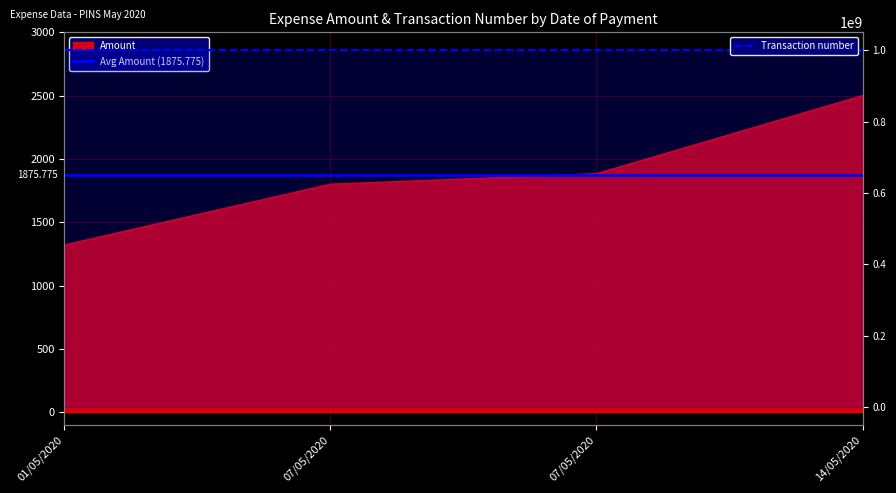

At which category is the sum across all series the highest?

14/05/2020